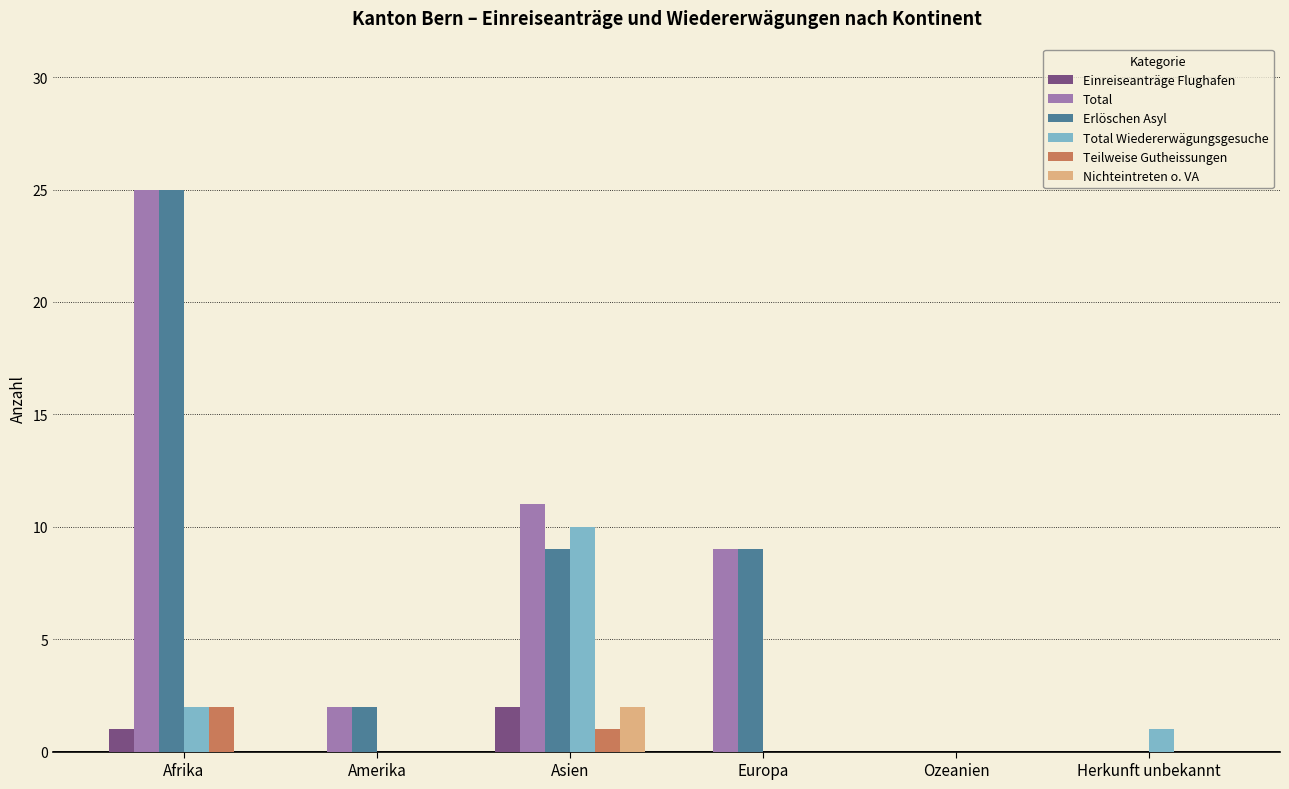

What is the total value across all series at Amerika?

4